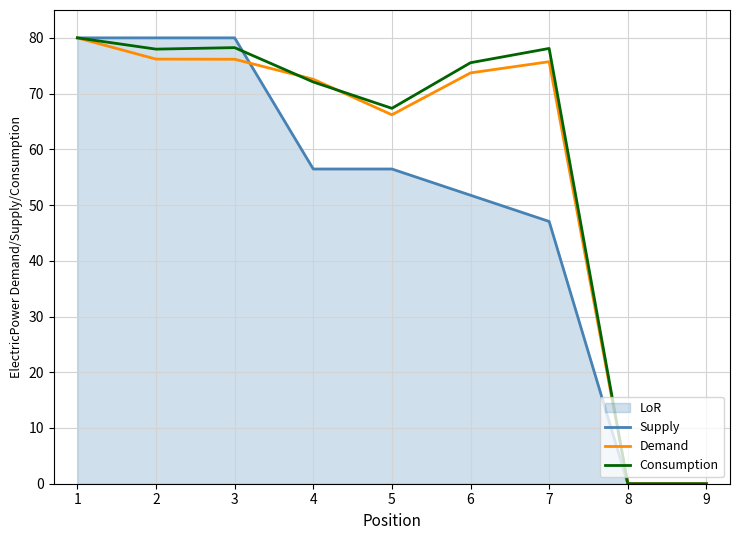

How many lines are shown in the chart?

3